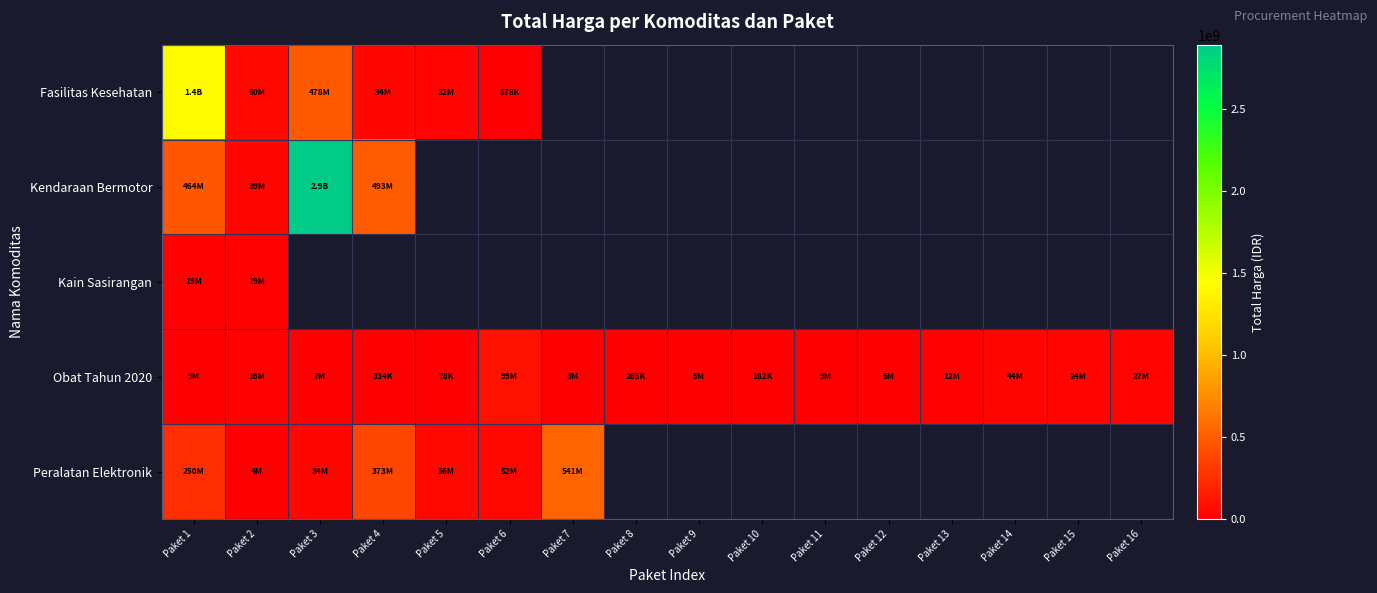

Is the value of Obat Tahun 2020 at Paket 14 greater than the value of Kain Sasirangan at Paket 12?

No